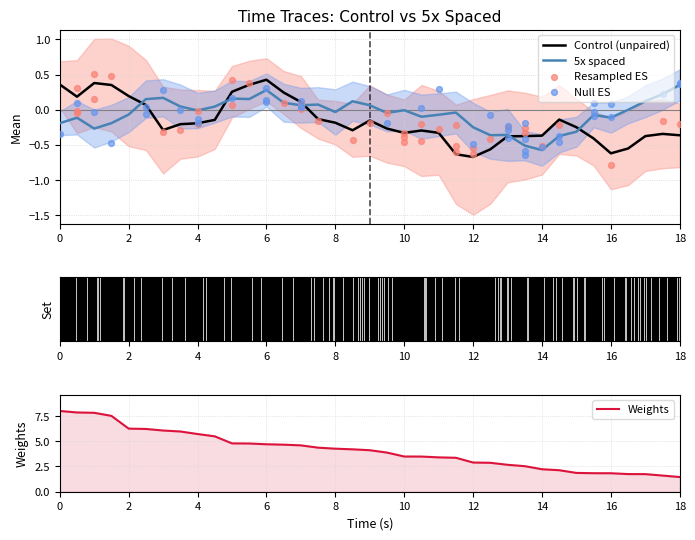

At which label does 5x spaced reach its peak?

18